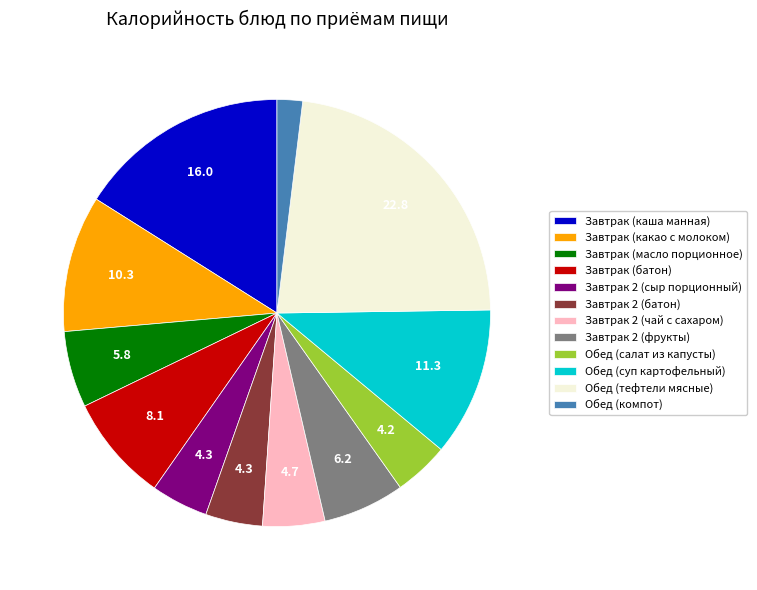

Approximately how many times larger is the value at Завтрак 2 (батон) compared to Обед (салат из капусты)?

1.0